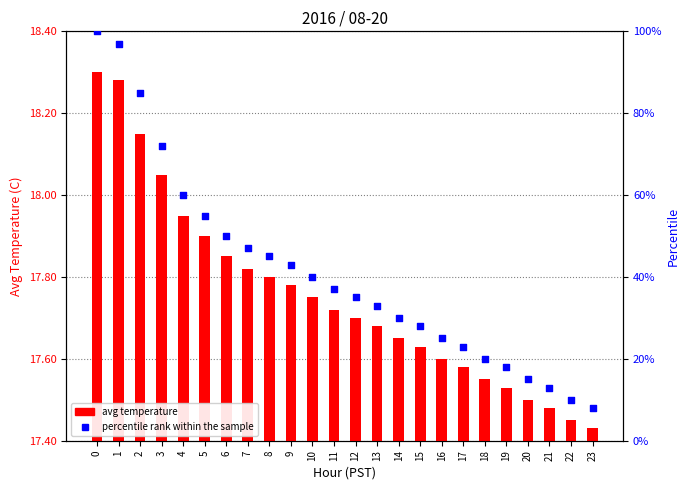

Which series contains the highest Y value?

percentile rank within the sample